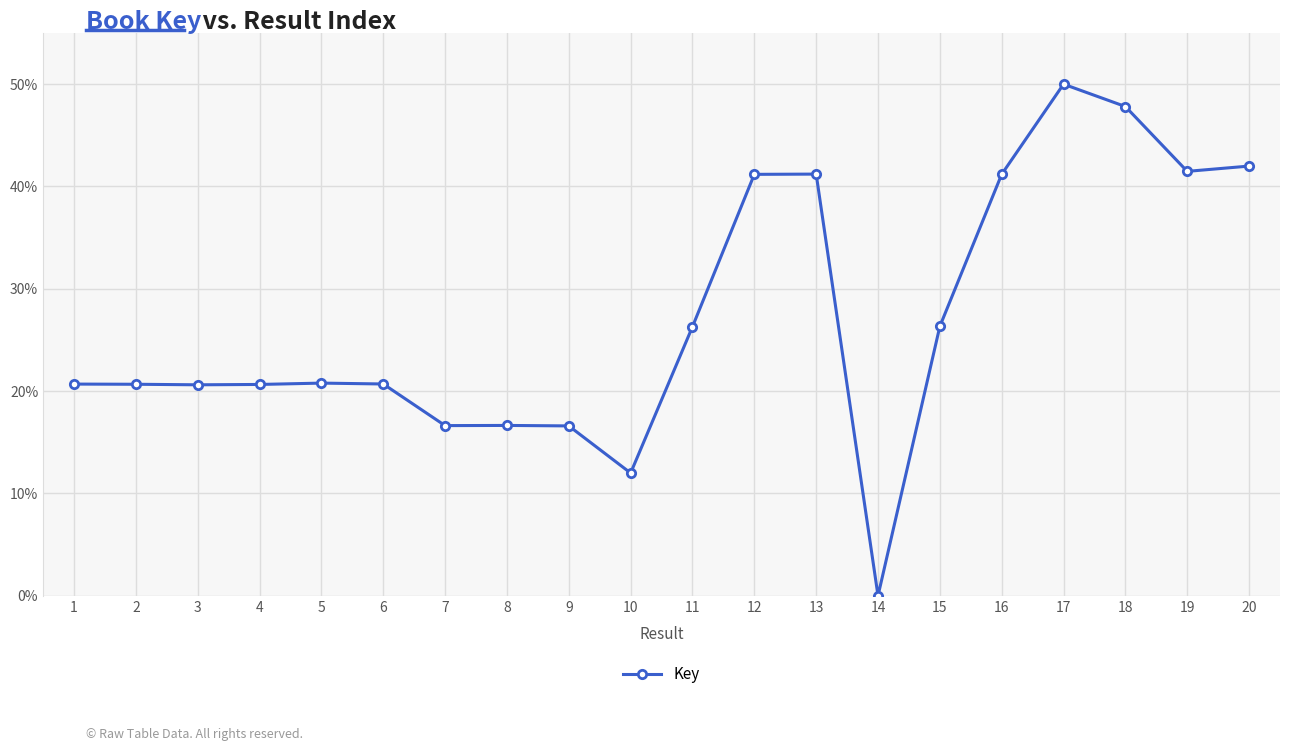

True or false: there are more than 1 points higher than both neighbors.

True